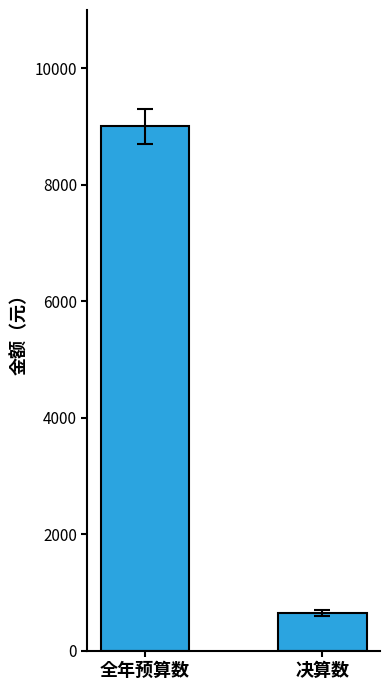

What is the change in value from 全年预算数 to 决算数?

-8350